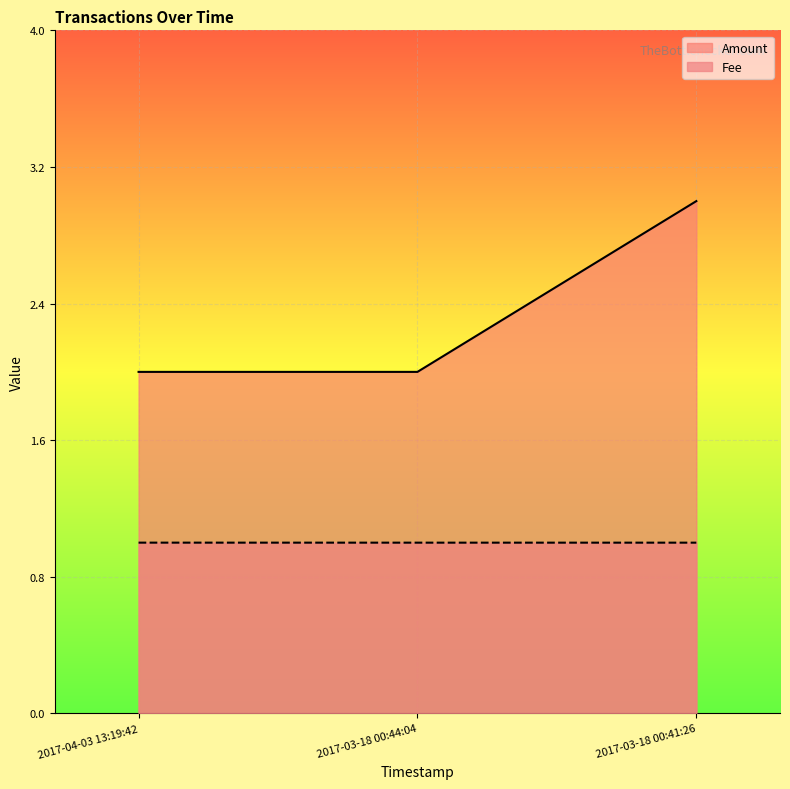

At which label is Fee closest to 1?

2017-03-18 00:44:04